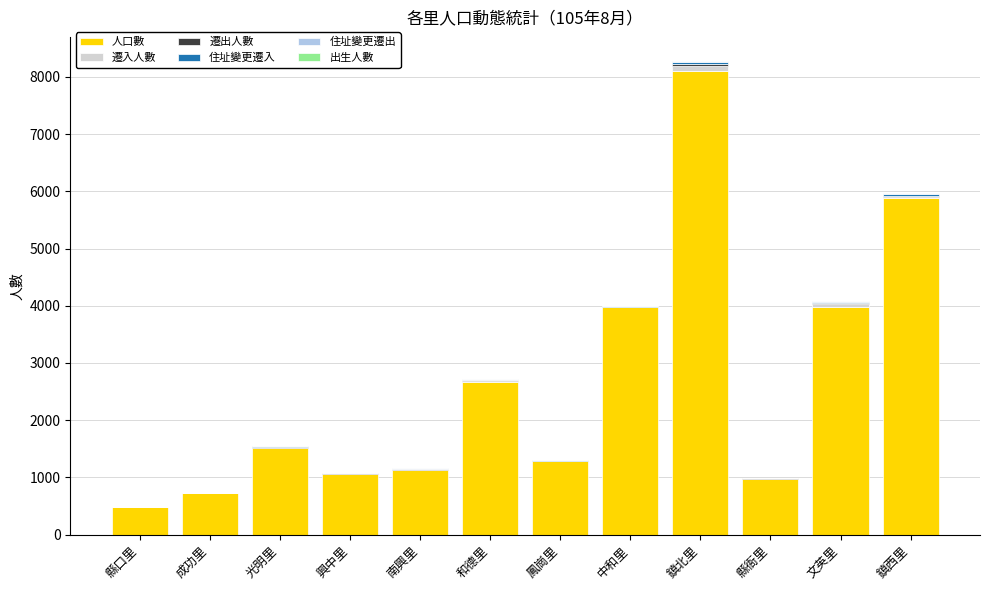

The 人口數 series shows 2128 at 光明里. True or false?

False